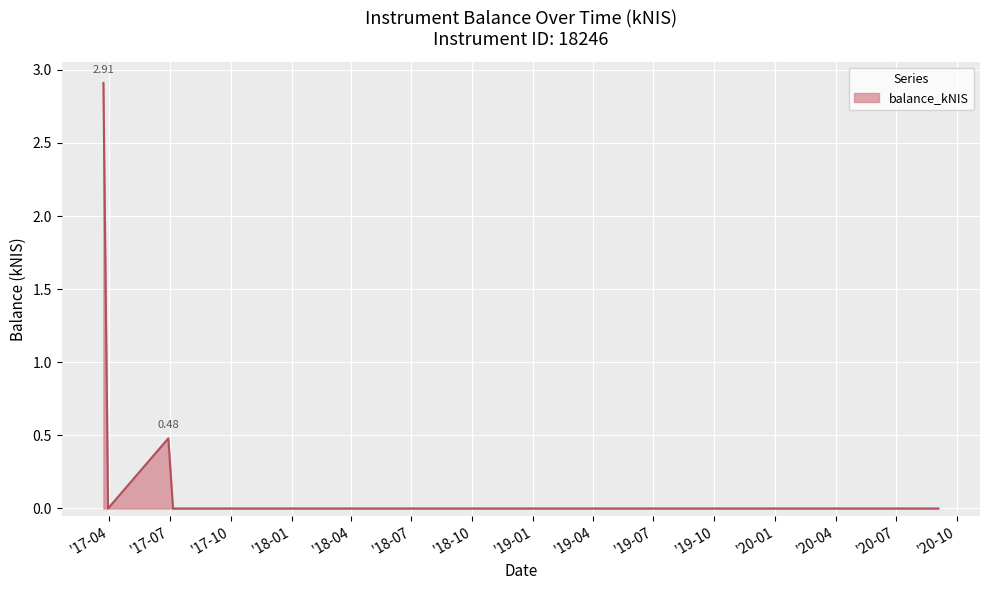

What is the difference between the second highest and second lowest values?

0.5